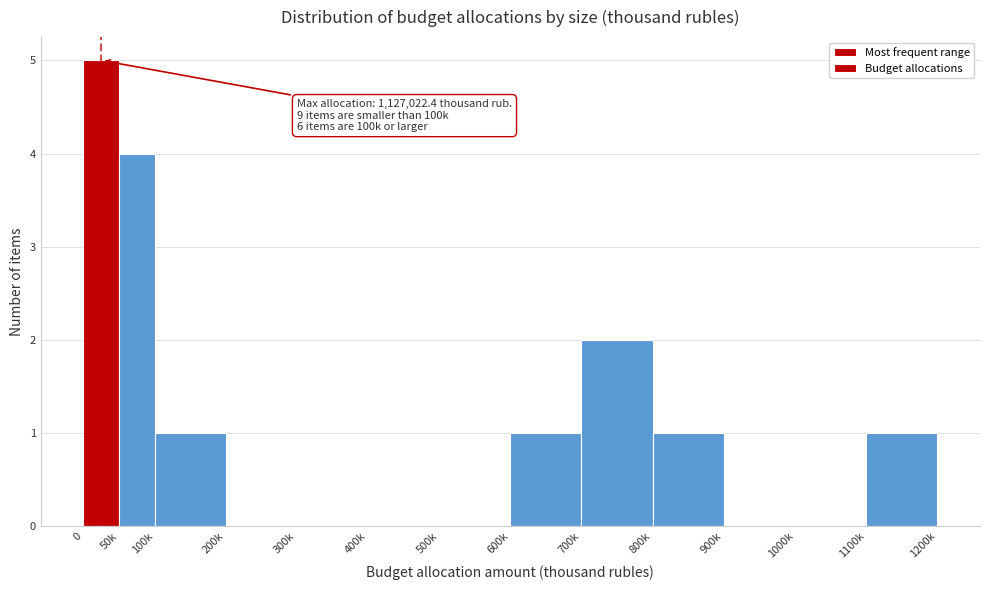

Reading right to left, extract all data points from this chart.

1100k=1	1000k=0	900k=0	800k=1	700k=2	600k=1	500k=0	400k=0	300k=0	200k=0	100k=1	50k=4	0=5